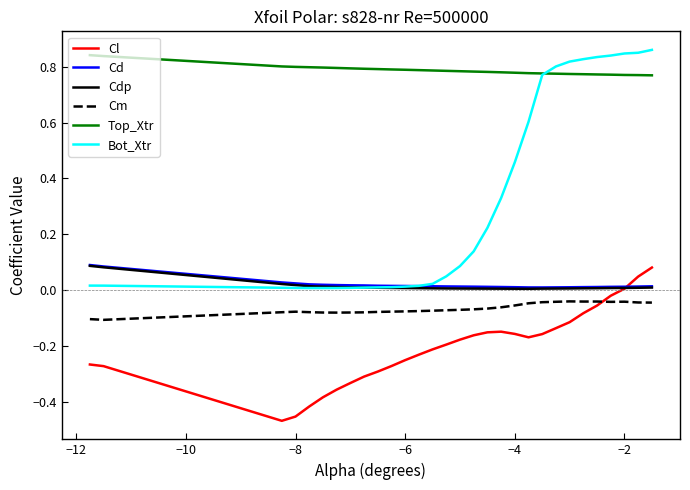

True or false: Cd and Cm intersect in this chart.

False